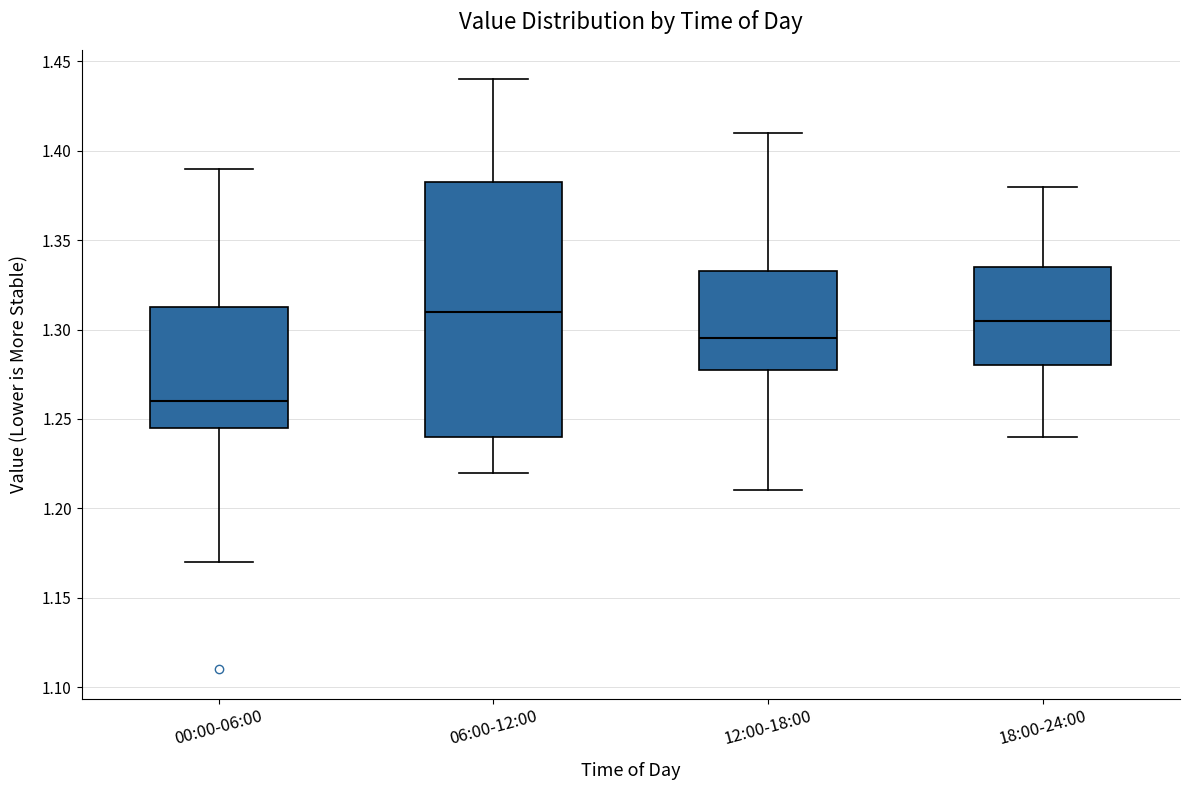

Reading left to right, transcribe this box plot: for each box, give where its median line is, the range the box spans, and where its two whiskers end, as read against the y-axis. The values are not printed on the chart, so give them approximately, as read against the axis.

00:00-06:00: median 1.260, box 1.245 to 1.315, whiskers 1.170 to 1.390
06:00-12:00: median 1.310, box 1.240 to 1.385, whiskers 1.220 to 1.440
12:00-18:00: median 1.295, box 1.280 to 1.335, whiskers 1.210 to 1.410
18:00-24:00: median 1.305, box 1.280 to 1.335, whiskers 1.240 to 1.380